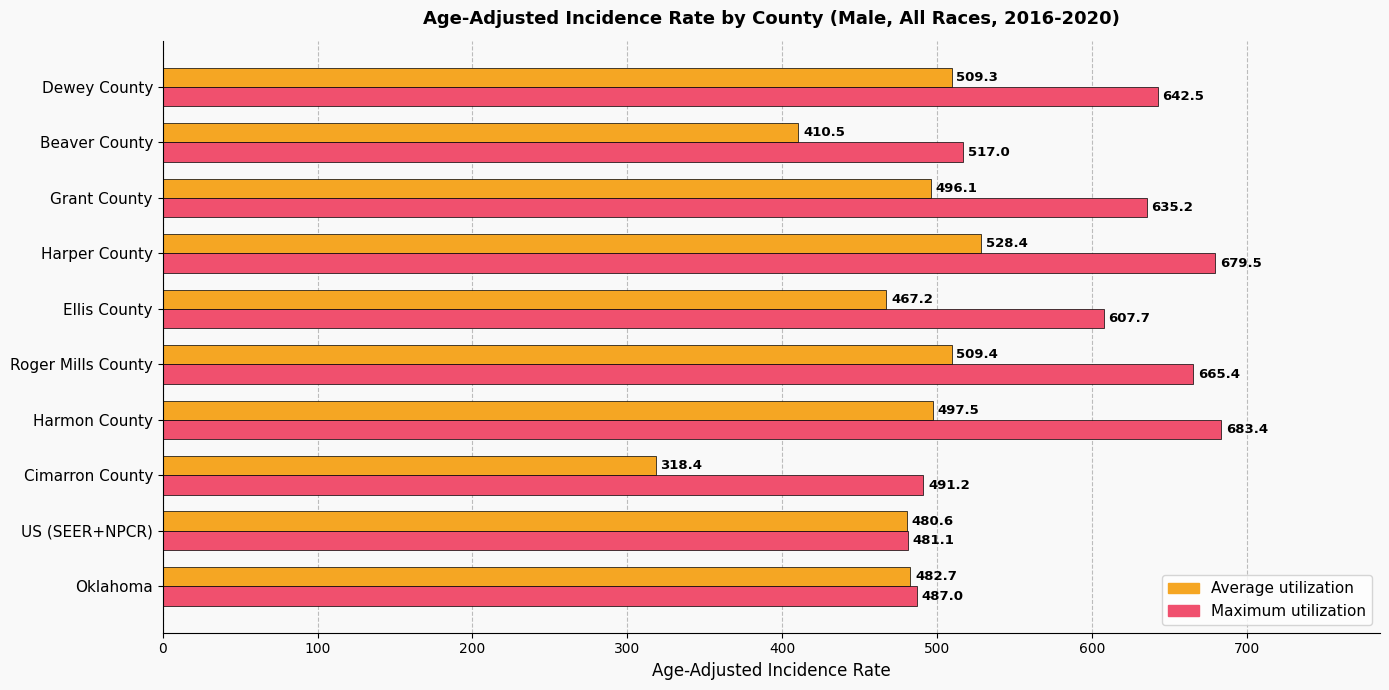

What is the difference between the maximum and second lowest values in the Maximum utilization series?

196.4